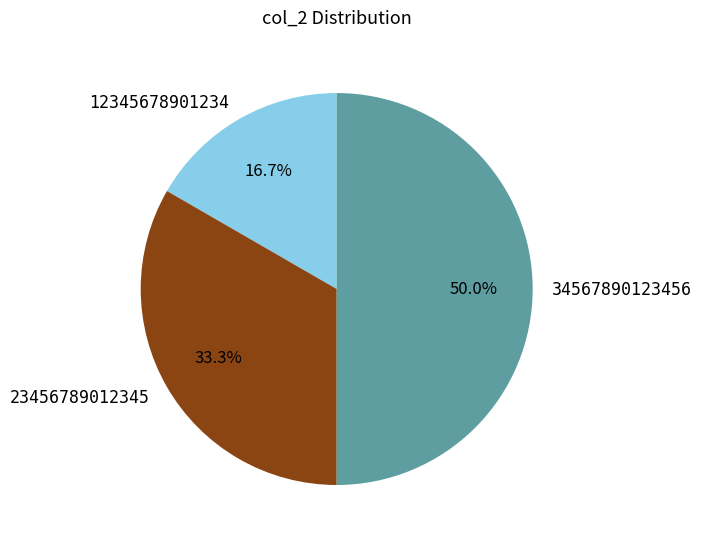

How many slices are in this pie chart?

3